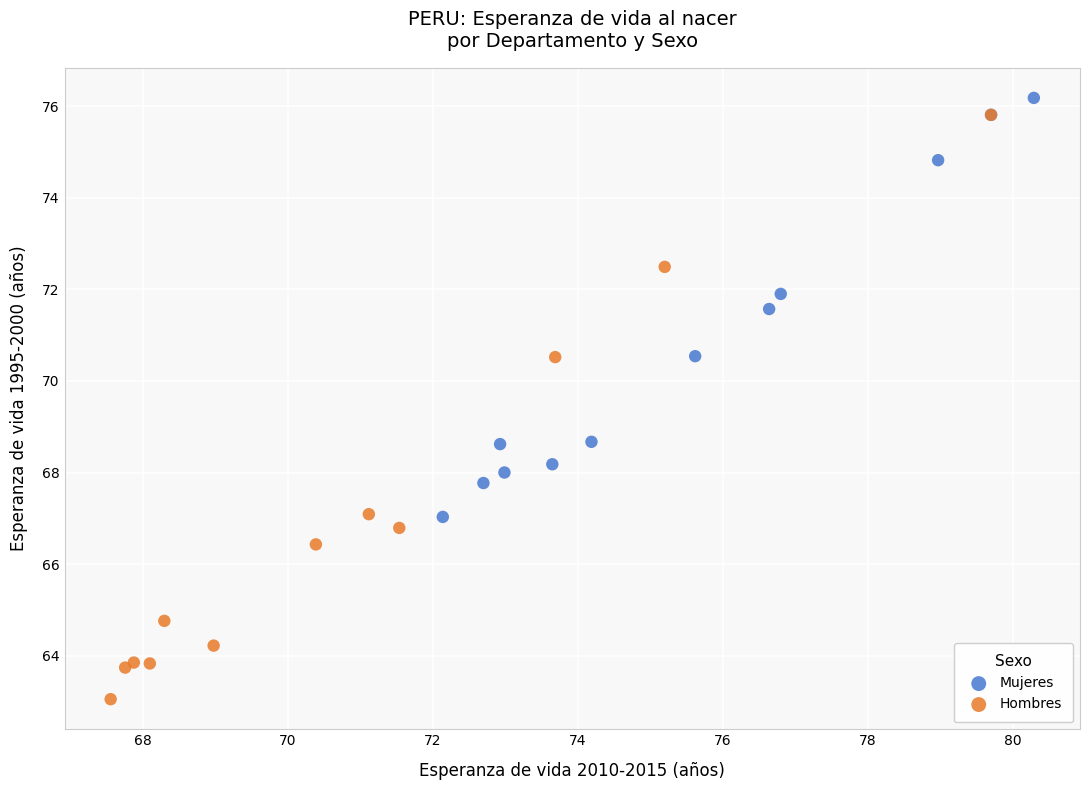

Which series reaches the minimum Y coordinate?

Hombres